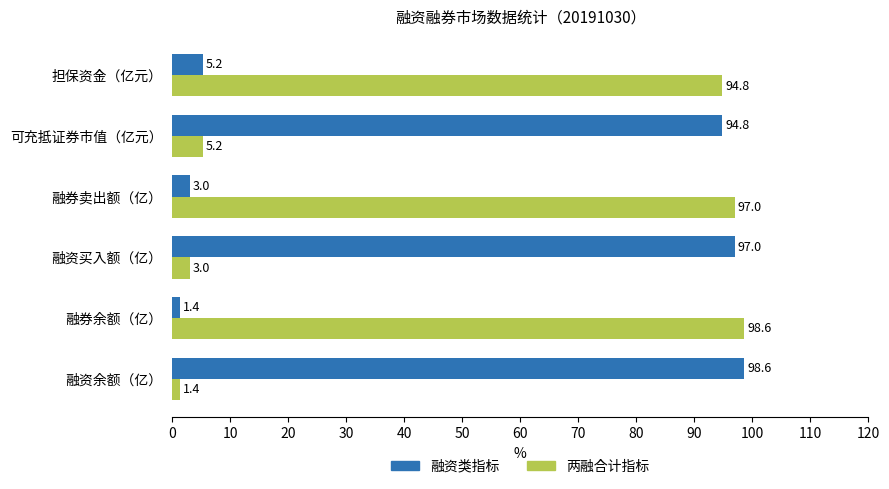

What is the approximate value of 两融合计指标 at 可充抵证券市值（亿元）?

5.2